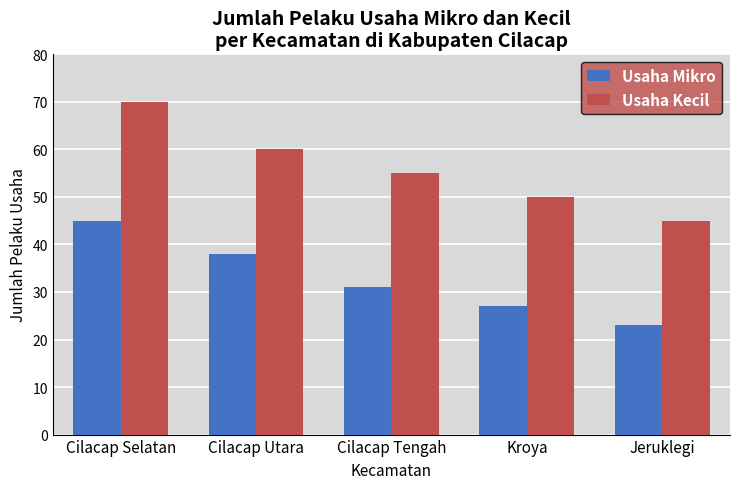

What is the total value across all series at Cilacap Tengah?

86